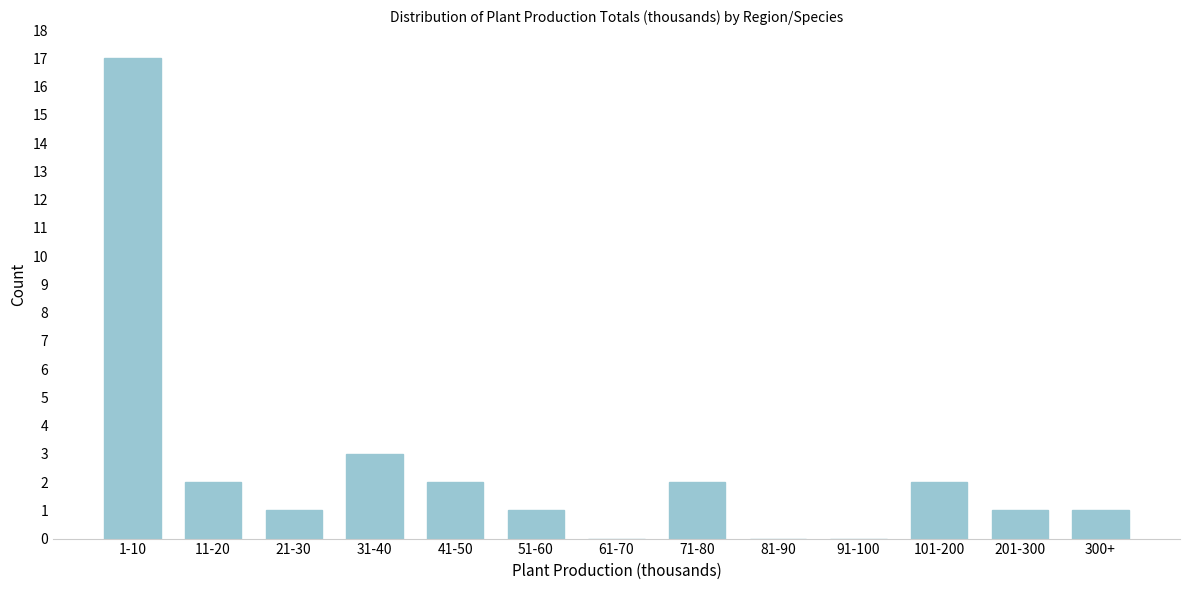

Reading left to right, what are all the values shown in this chart?

1-10=17	11-20=2	21-30=1	31-40=3	41-50=2	51-60=1	61-70=0	71-80=2	81-90=0	91-100=0	101-200=2	201-300=1	300+=1